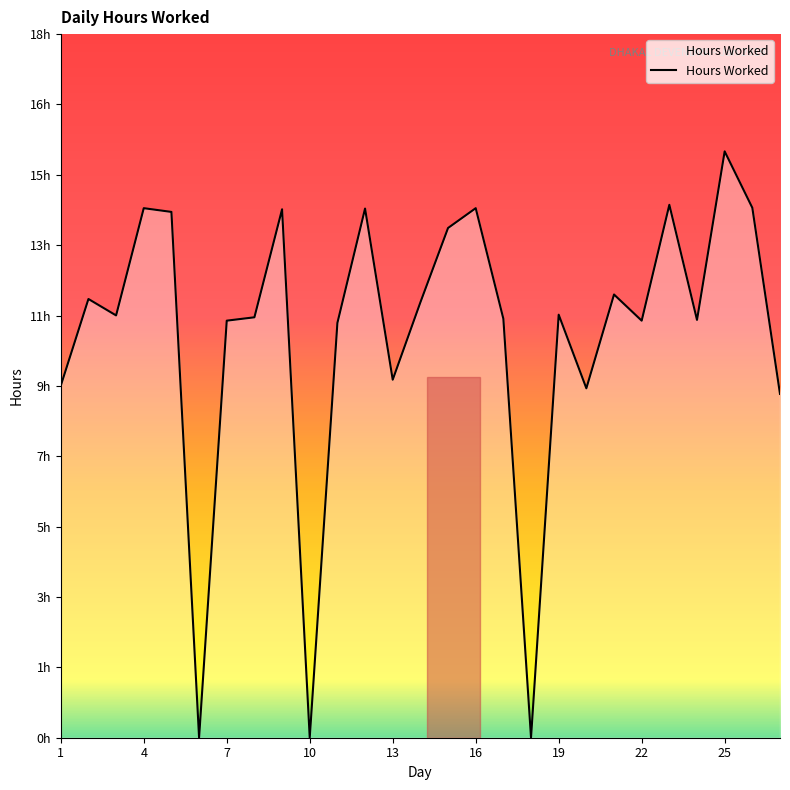

Is this an area chart (filled region under the line)?

Yes